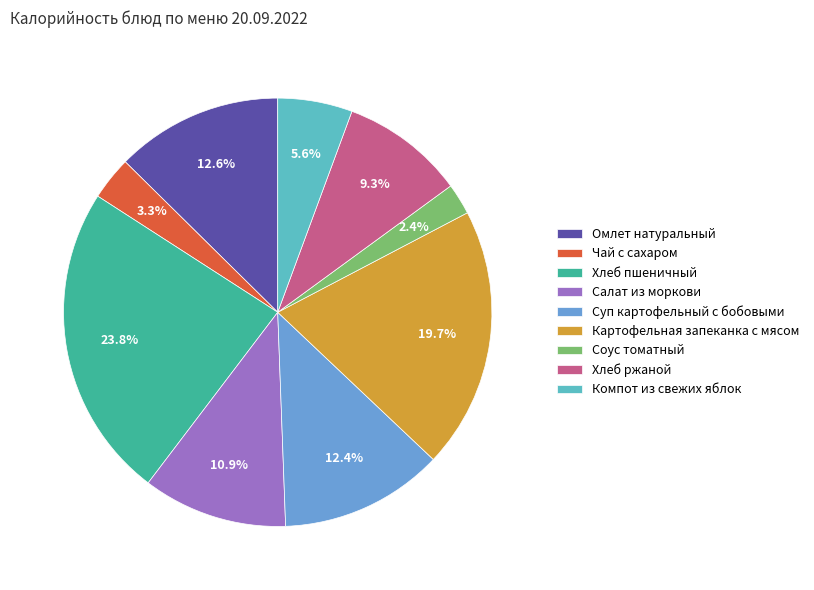

What is the total percentage of Суп картофельный с бобовыми and Хлеб ржаной?

21.7%